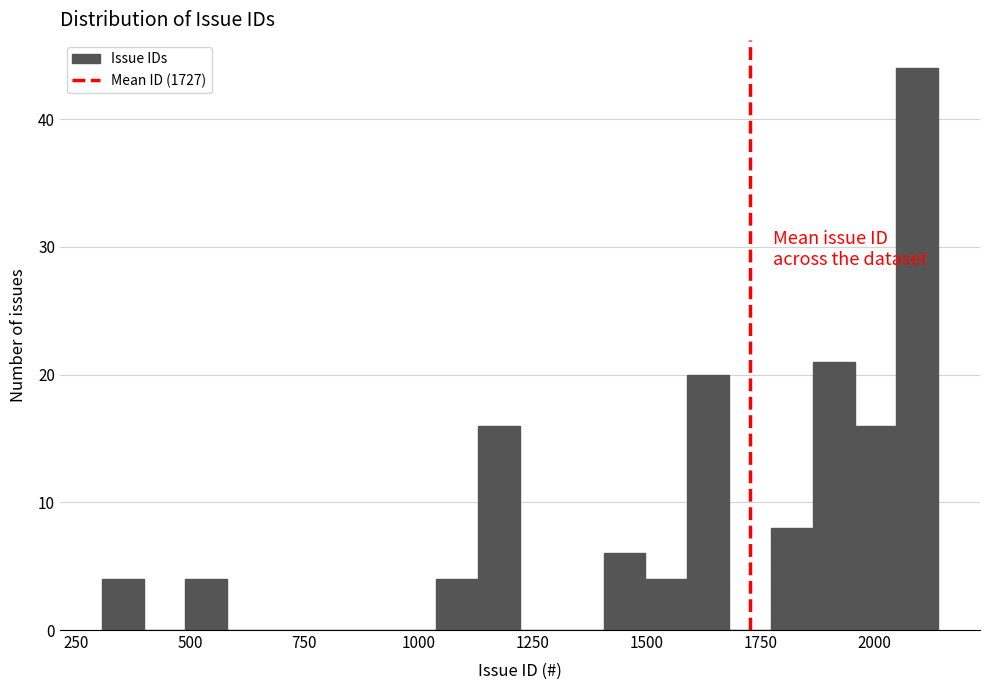

Around what value on the x-axis is the tallest bar? Give the approximate position of its centre, as read against the axis.

2100